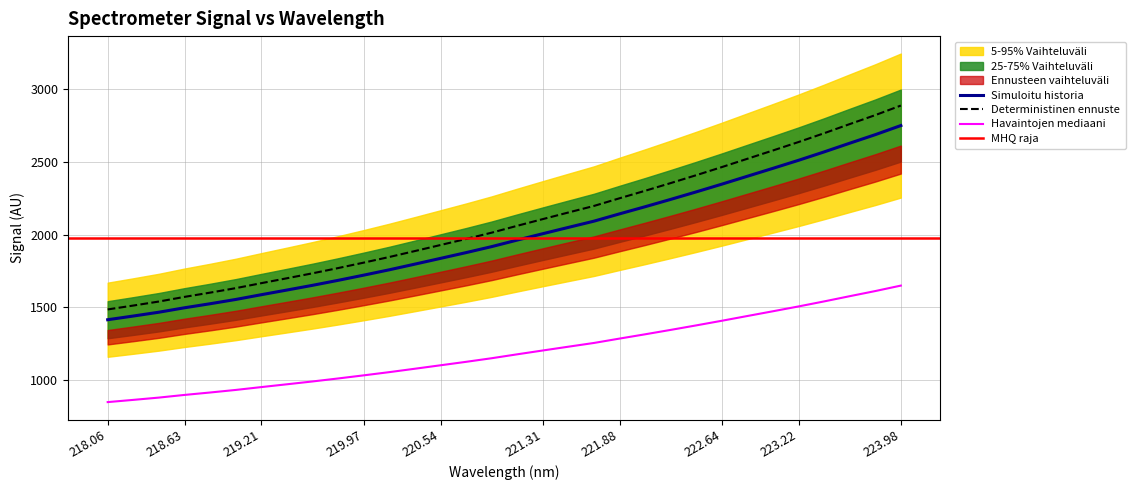

True or false: the data has more than 0 interior local peaks.

False